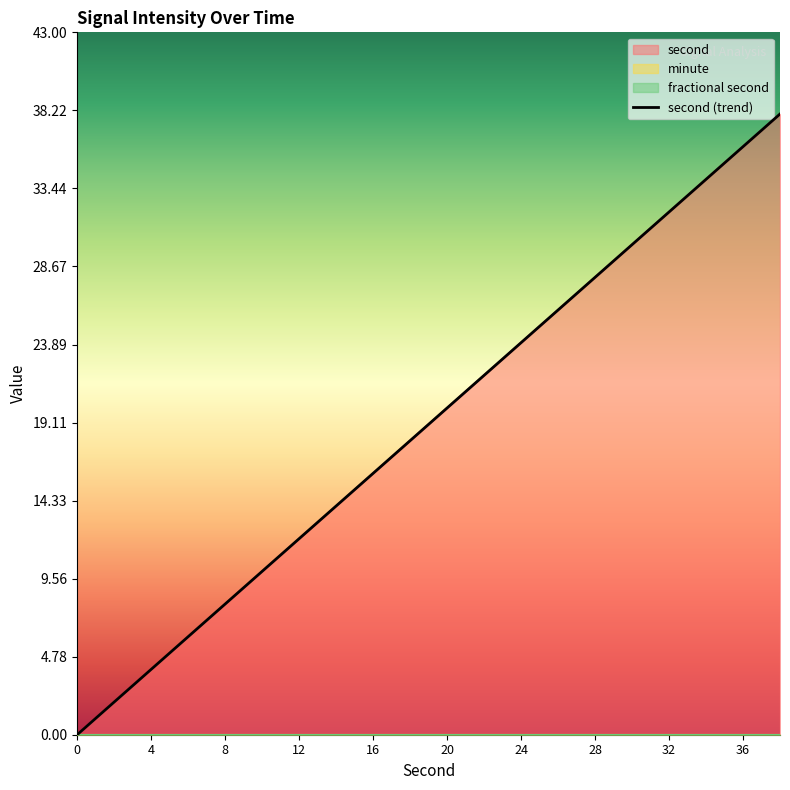

True or false: minute has more than 0 points higher than both neighbors.

False